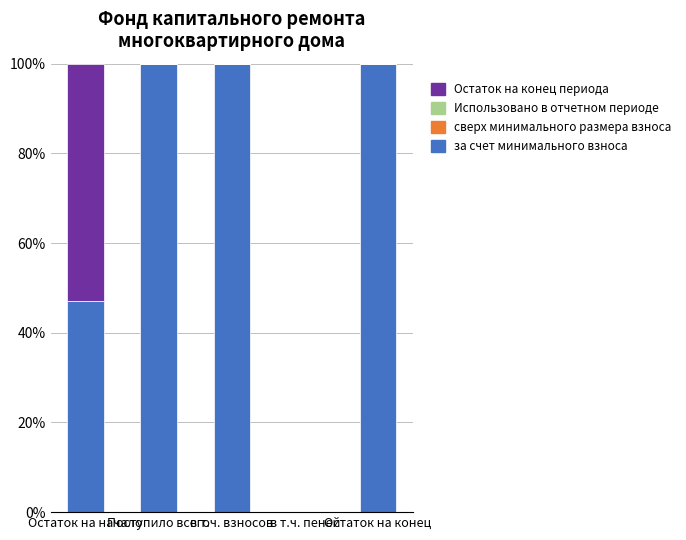

What is the sum of all за счет минимального взноса values?

347.2